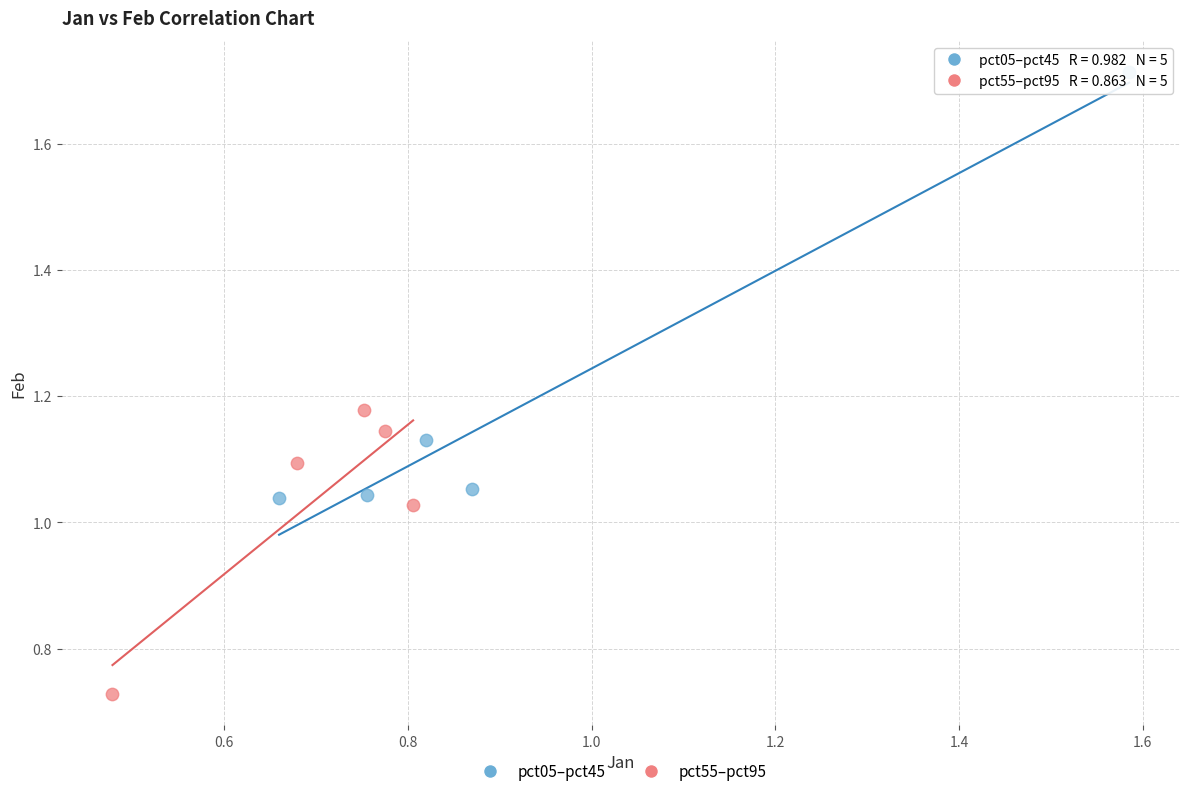

Which series contains the lowest Y value?

pct55–pct95